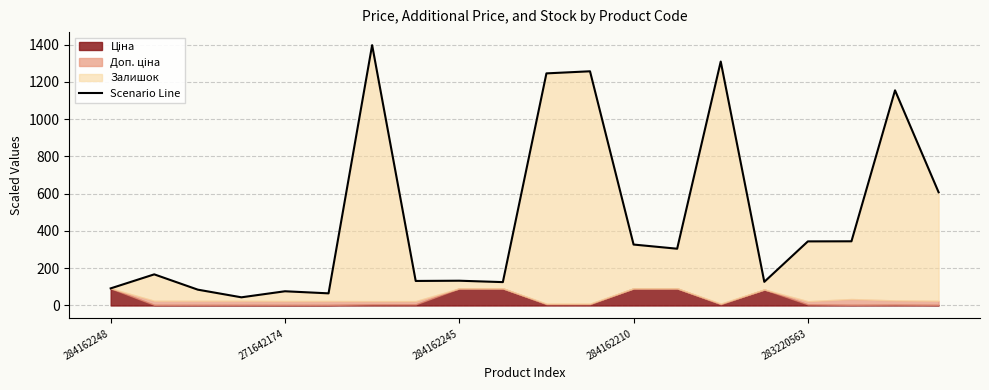

True or false: the data has more than 1 interior local peaks.

True